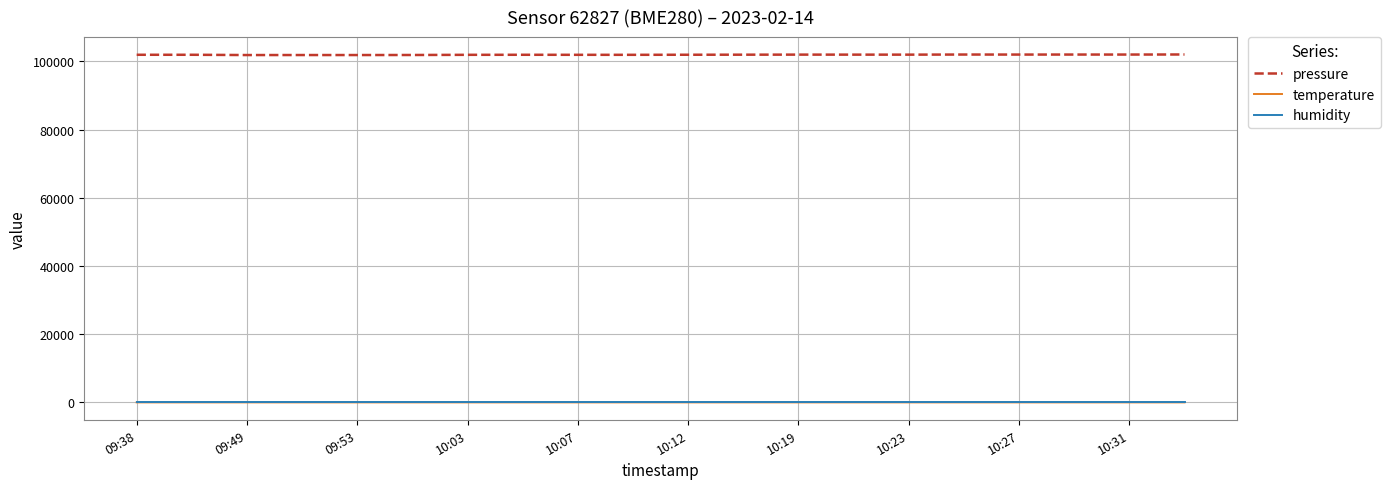

What is the maximum value shown in the chart?

102018.2